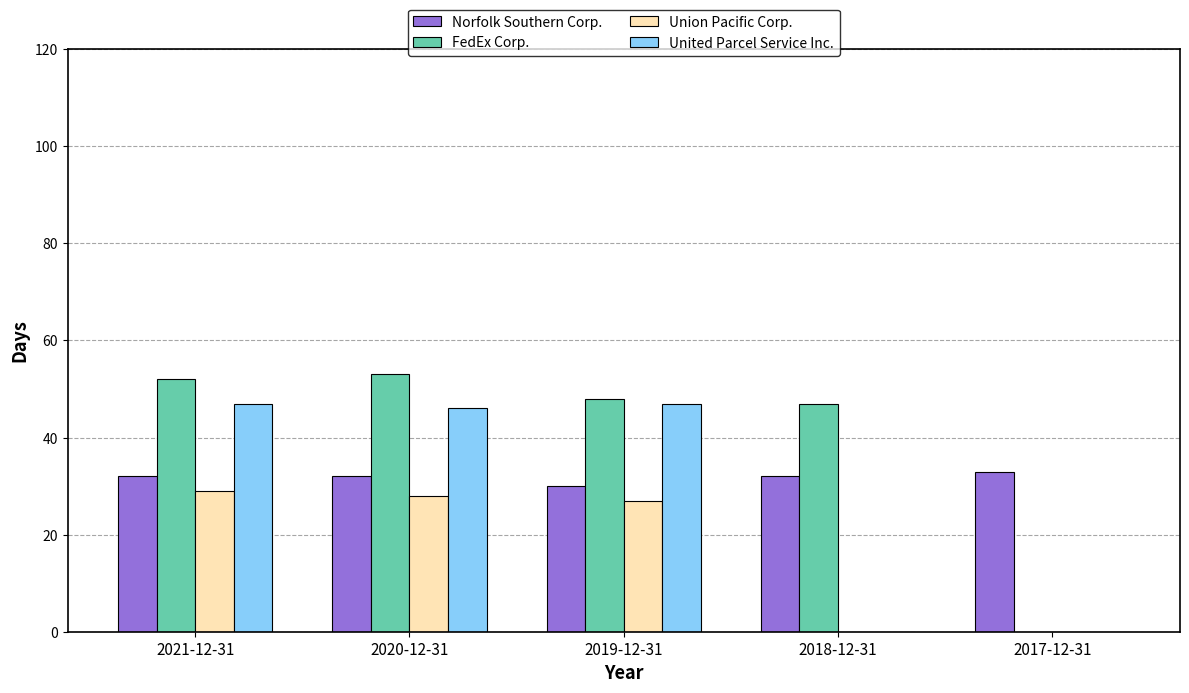

What are all the series names shown in the legend?

Norfolk Southern Corp., FedEx Corp., Union Pacific Corp., United Parcel Service Inc.